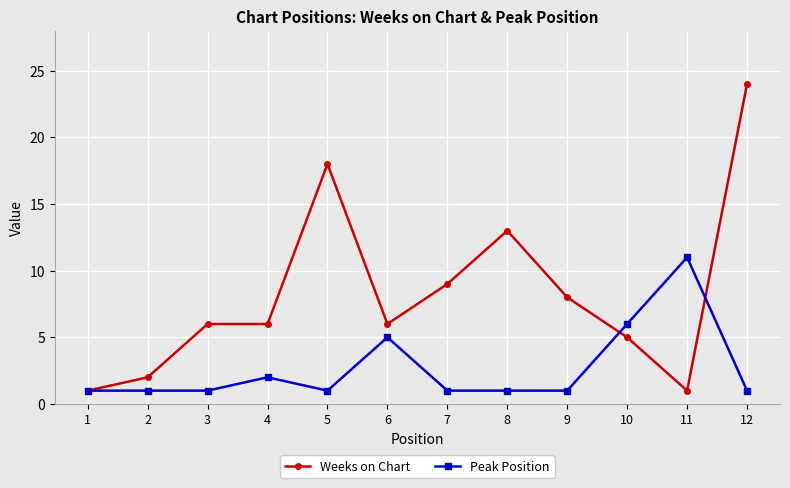

What are all the series names shown in the legend?

Weeks on Chart, Peak Position